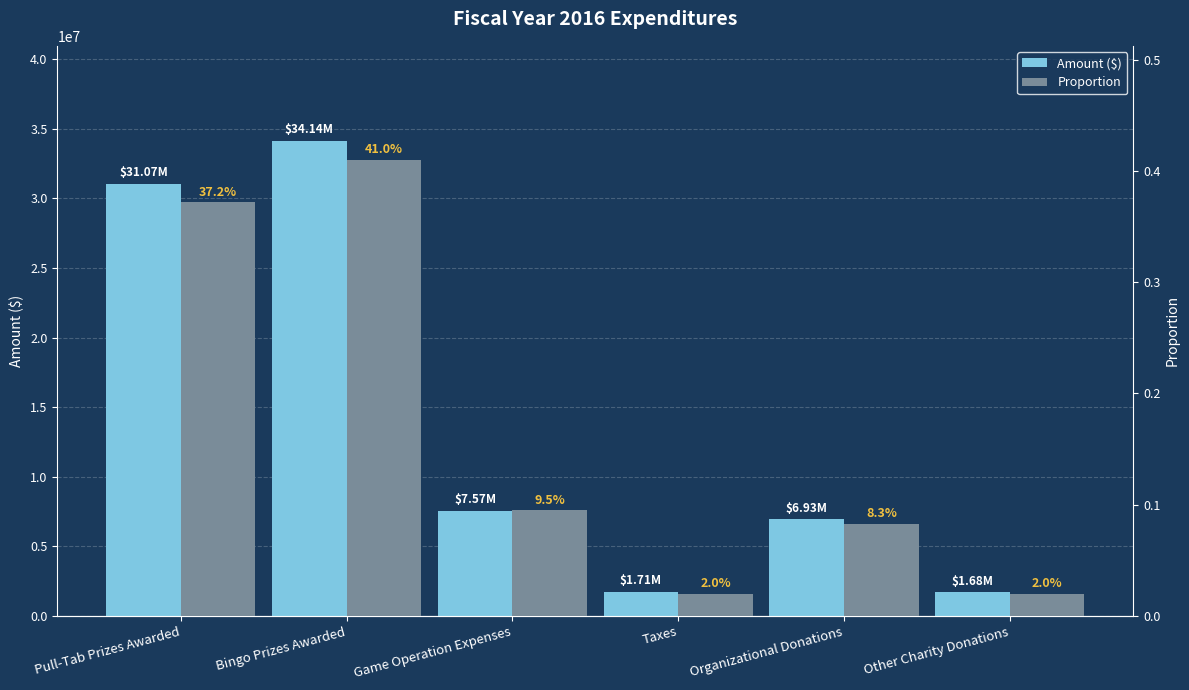

Between Taxes and Bingo Prizes Awarded, which is larger?

Bingo Prizes Awarded